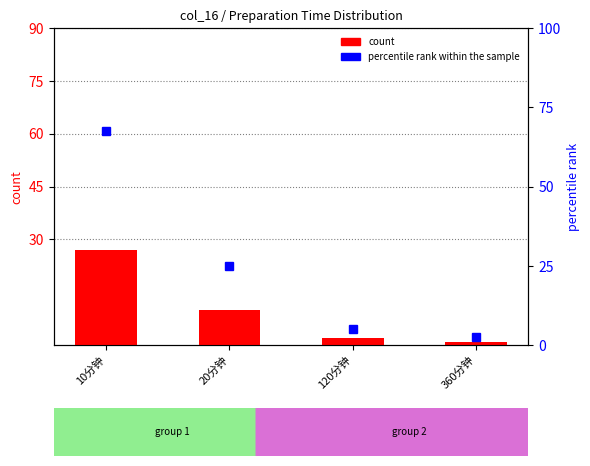

Is it true that count equals 16.7 at 20分钟?

False